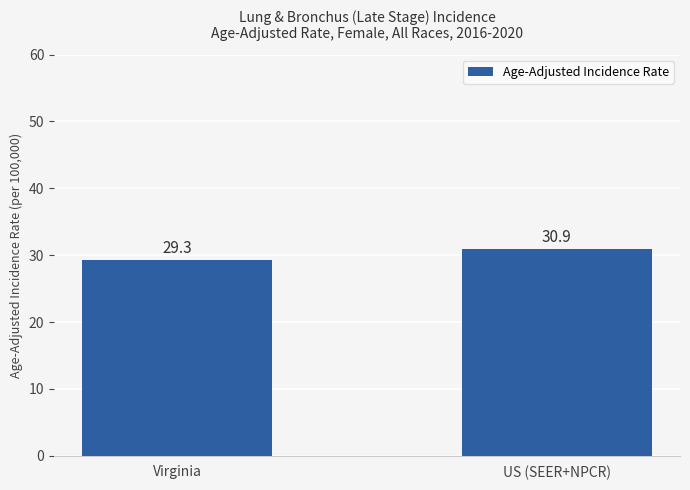

Reading right to left, transcribe all the data shown in this chart.

US (SEER+NPCR)=30.9	Virginia=29.3